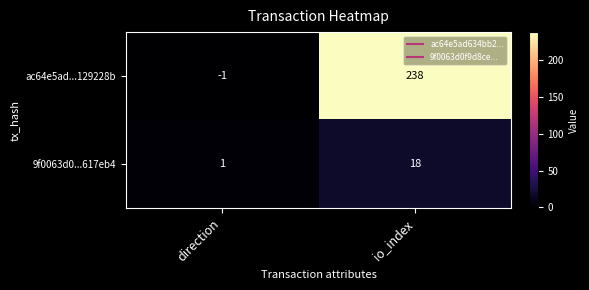

Which series has the widest spread of values?

ac64e5ad...129228b